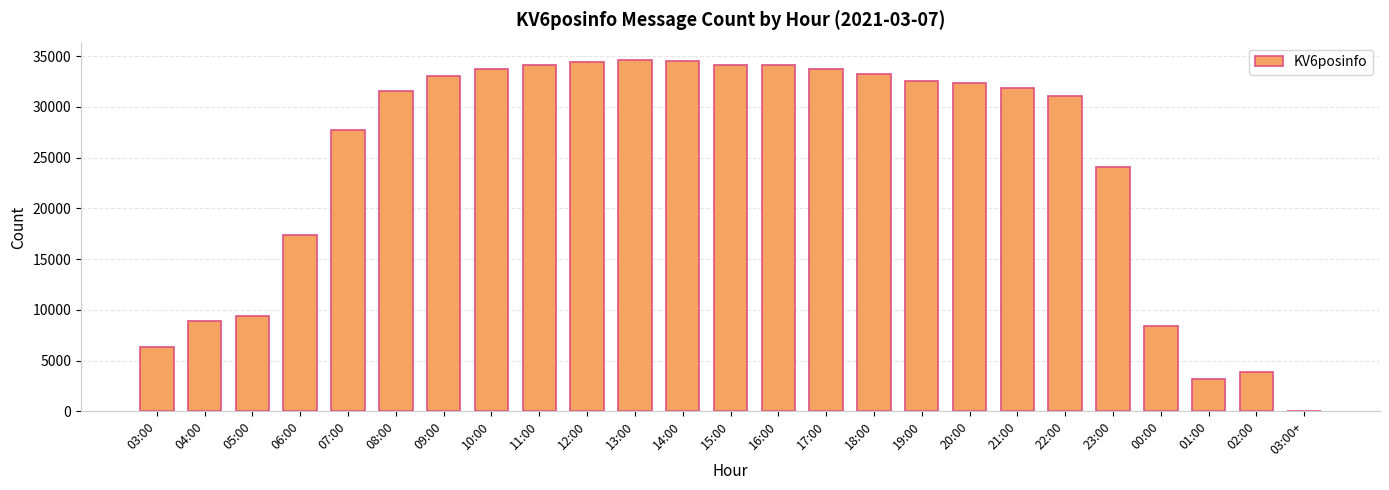

What is the change in value from 20:00 to 23:00?

-8264